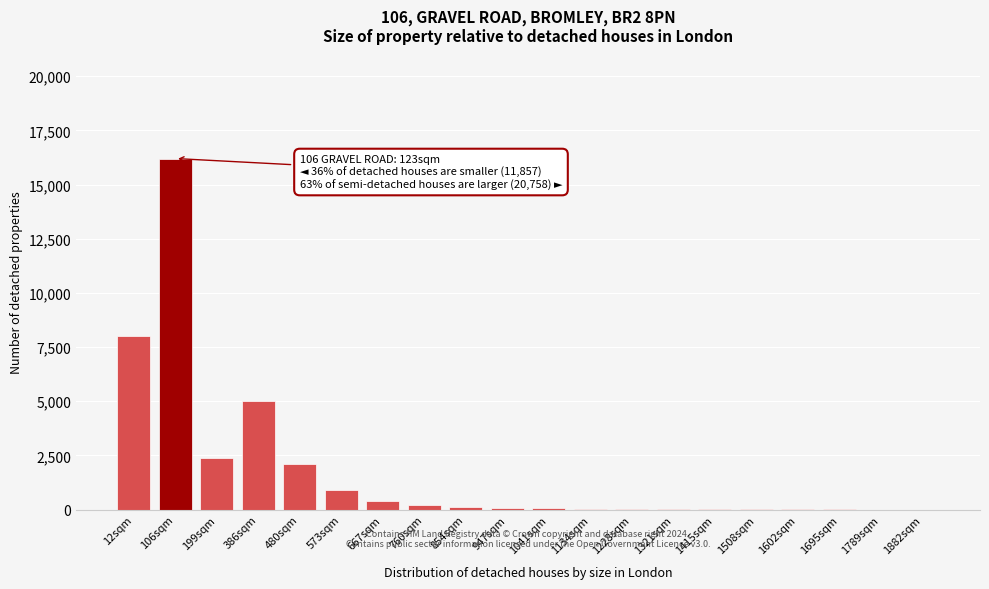

True or false: the data shows 8 at 1695sqm.

True